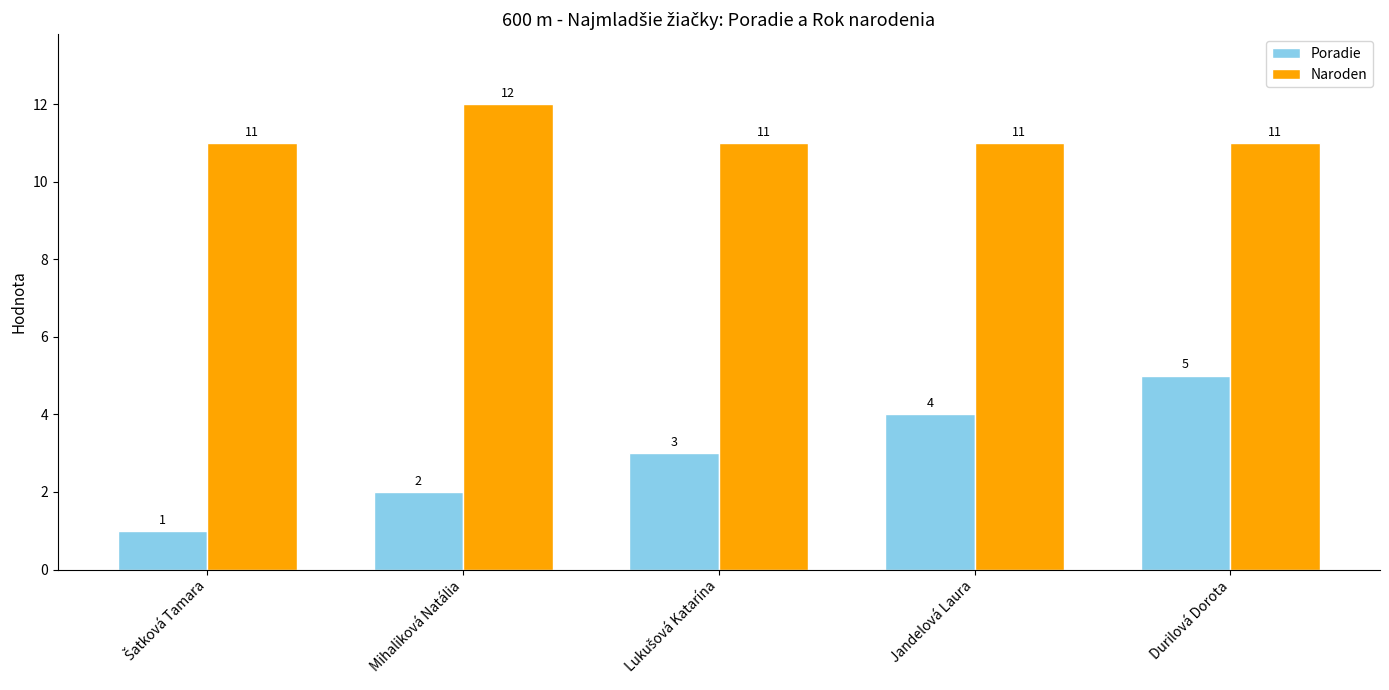

Is it true that Poradie equals 2 at Mihaliková Natália?

True